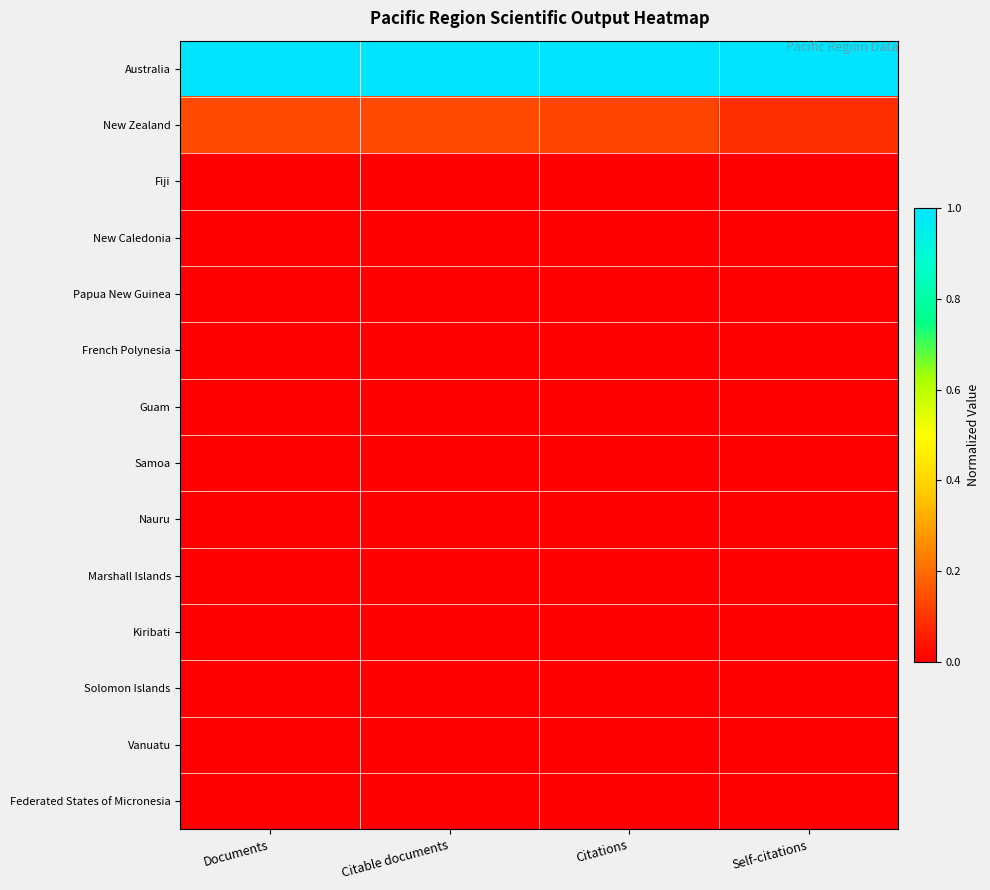

What is the total value across all series at Self-citations?

1.1